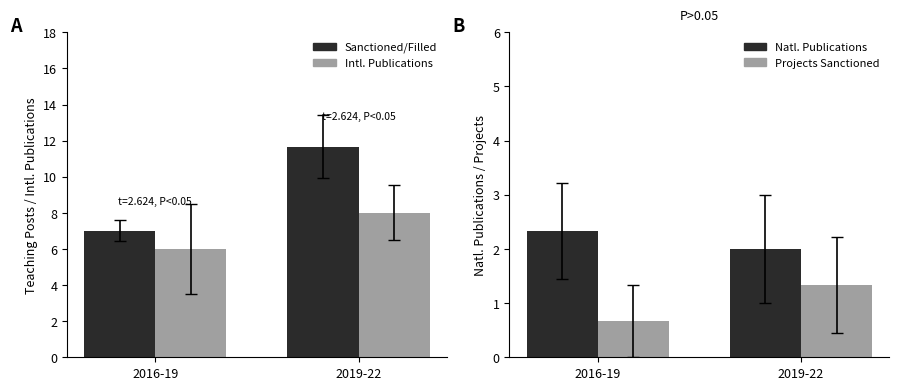

Is the value of Projects Sanctioned at 2019-22 greater than the value of Sanctioned/Filled at 2019-22?

No